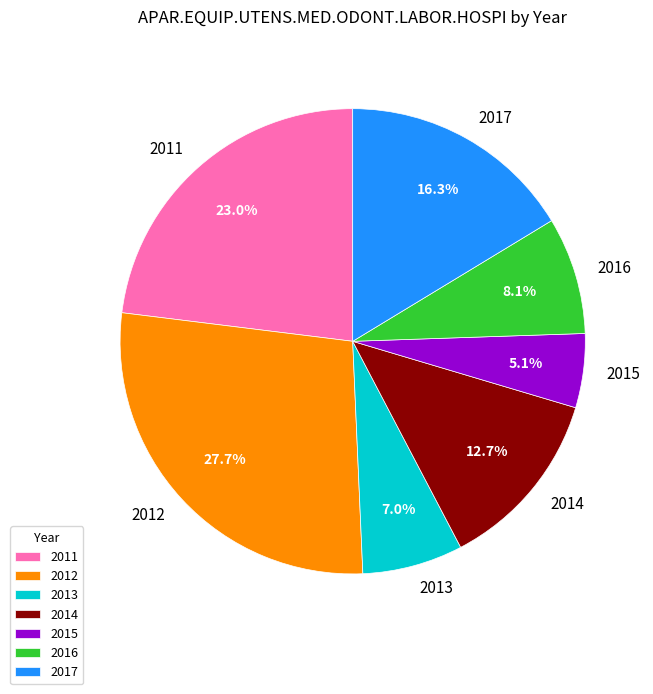

Approximately how many times larger is the value at 2012 compared to 2013?

4.0